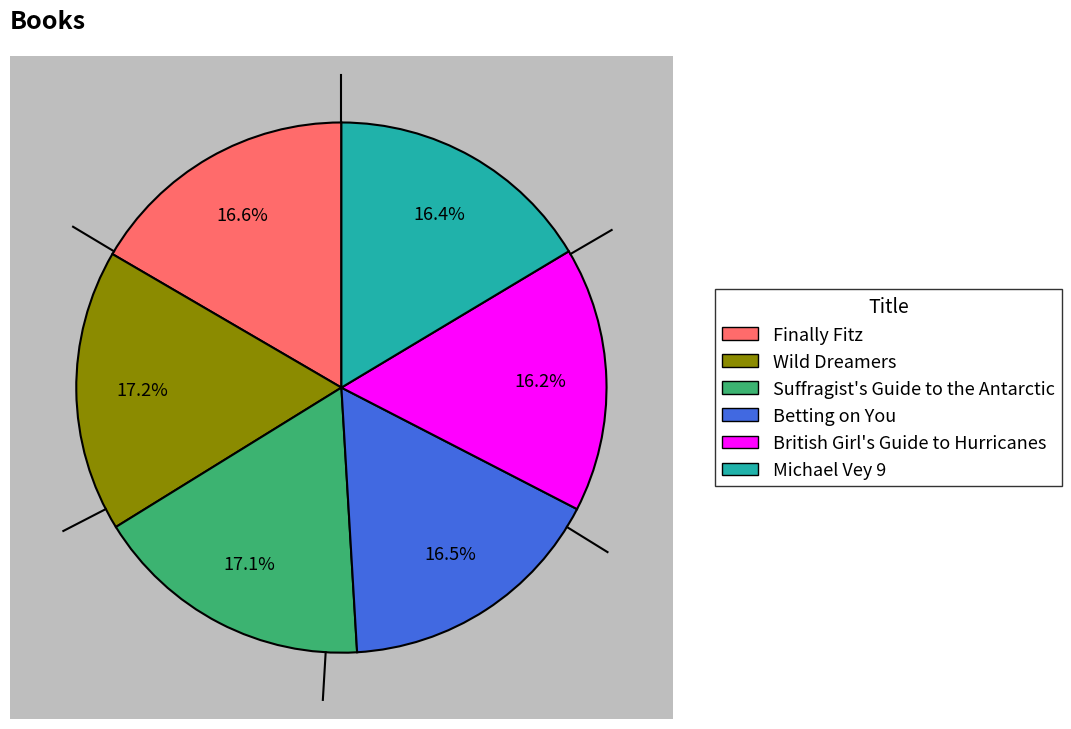

Does any single category account for the majority?

No